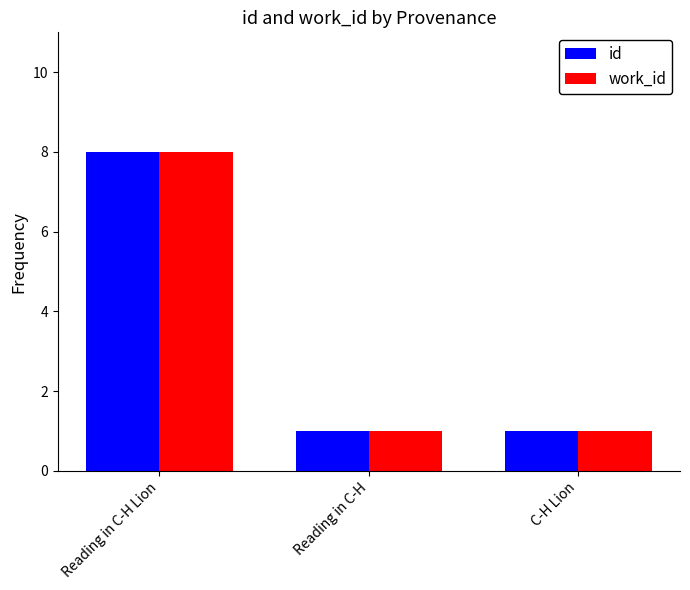

What is the total value across all series at Reading in C-H Lion?

16